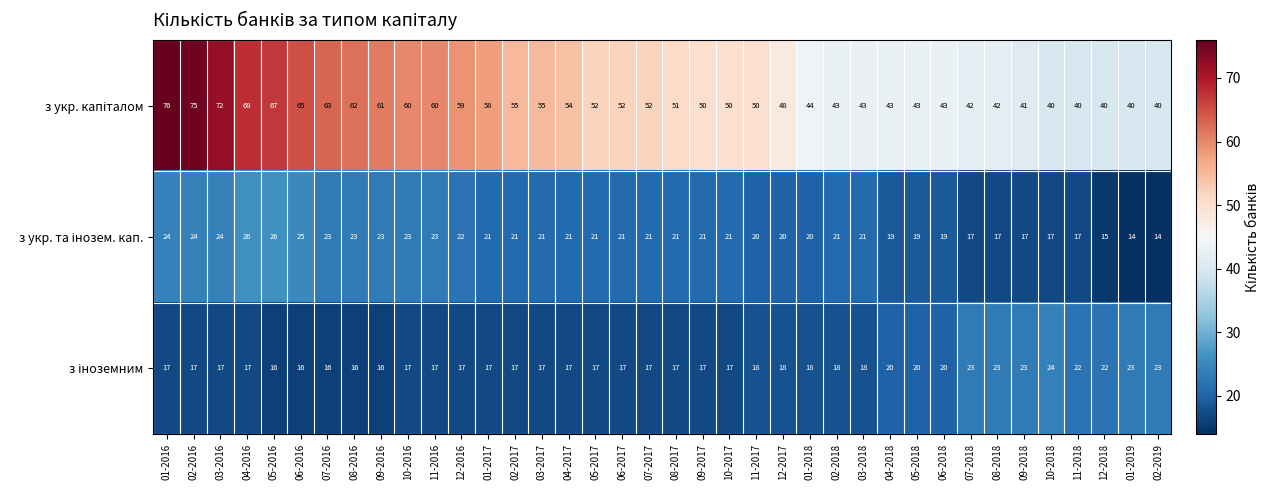

At how many categories does at least one series exceed 36?

38